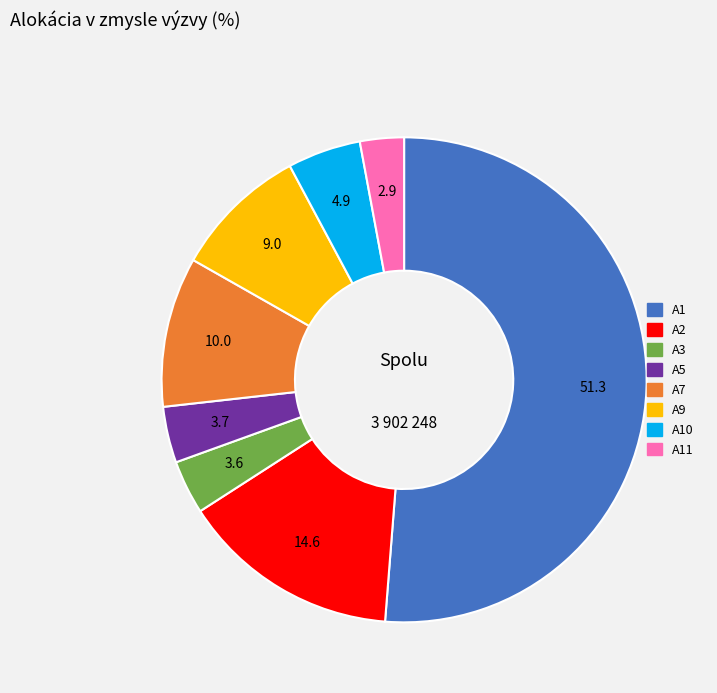

Does any single category account for the majority?

Yes